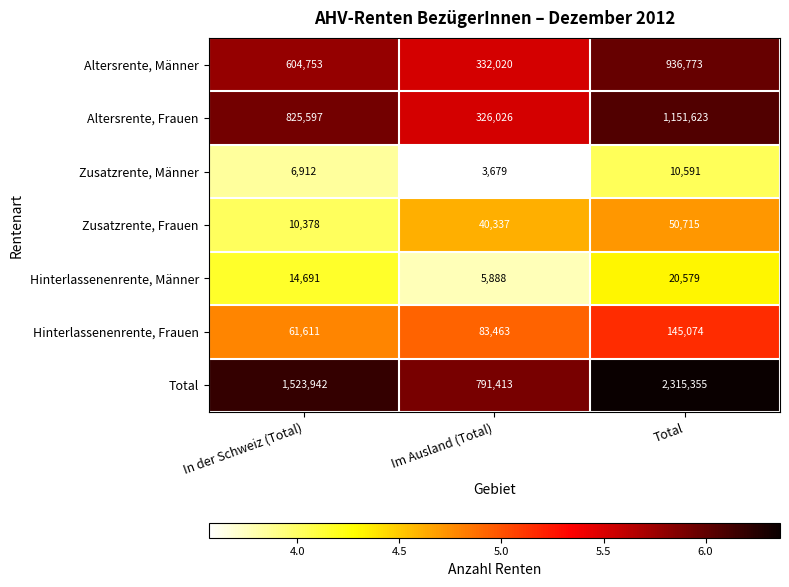

What is the minimum value shown in the chart?

3679